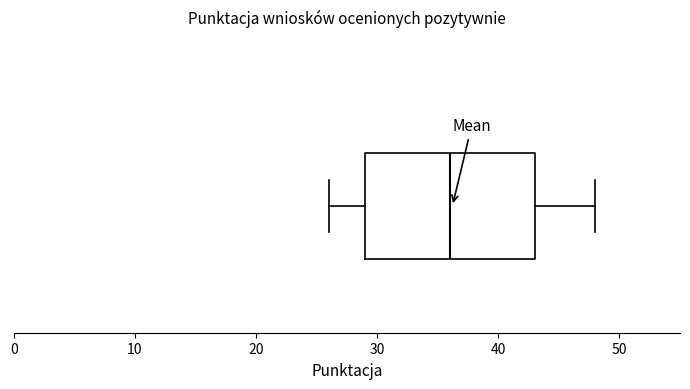

Read this box plot against the x-axis: the position of the median line, the range covered by the box, and the ends of both whiskers. The values are not printed on the chart, so give them approximately, as read against the axis.

median 36, box 29 to 43, whiskers 26 to 48